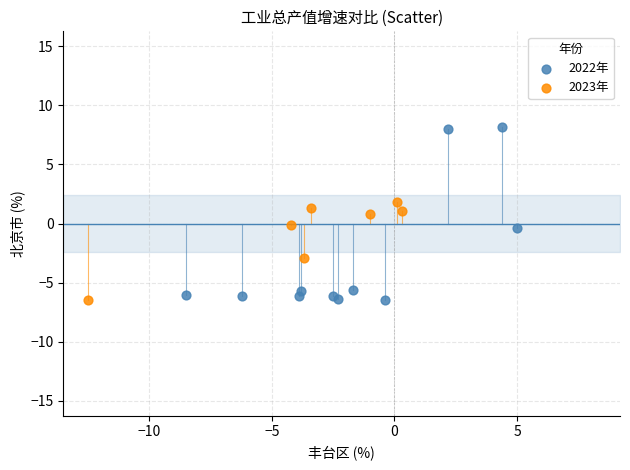

Which series reaches the maximum Y coordinate?

2022年